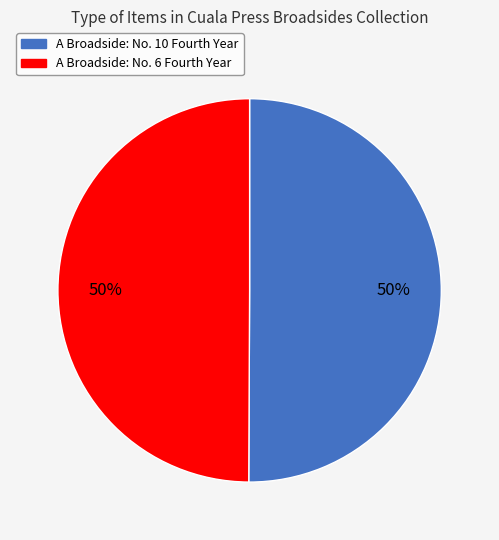

To the nearest percent, what is the average slice percentage?

50%